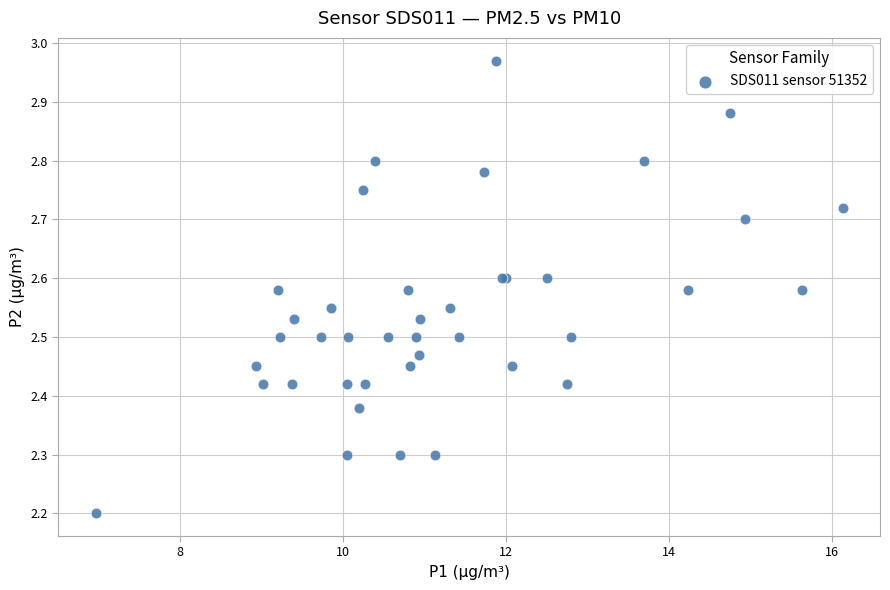

What Y value in the scatter plot is closest to 2?

2.2